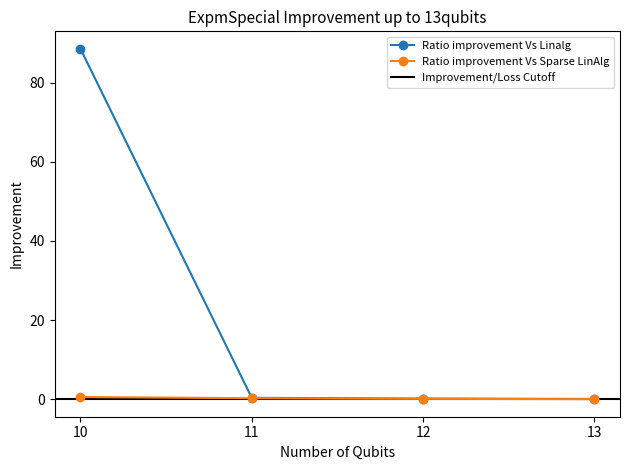

True or false: Ratio improvement Vs Linalg and Ratio improvement Vs Sparse LinAlg cross at least once.

False